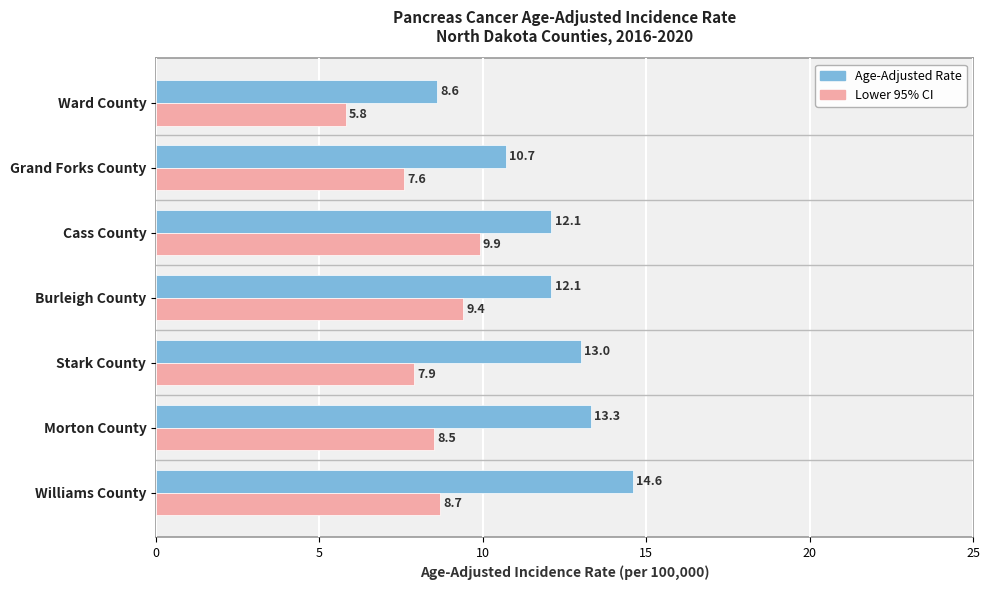

The value of Age-Adjusted Rate at Burleigh County is 20.4. True or false?

False